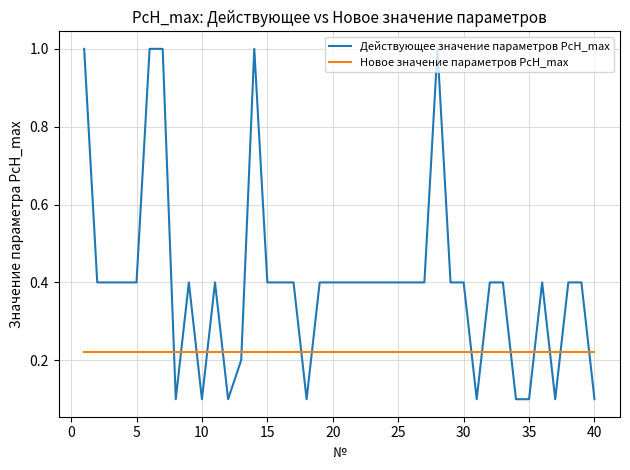

List the series in order of their peak value, highest first.

Действующее значение параметров PcH_max, Новое значение параметров PcH_max